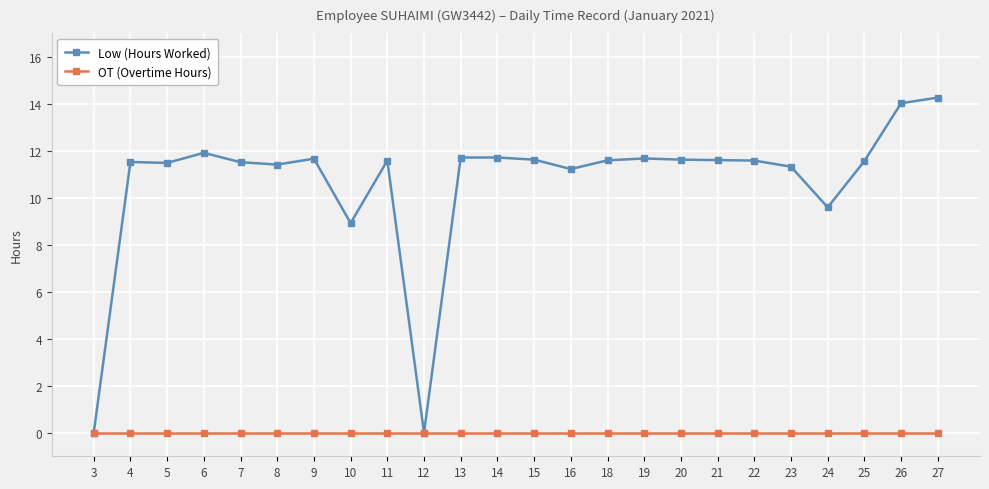

Rank the series by their average value, from lowest to highest.

OT (Overtime Hours), Low (Hours Worked)